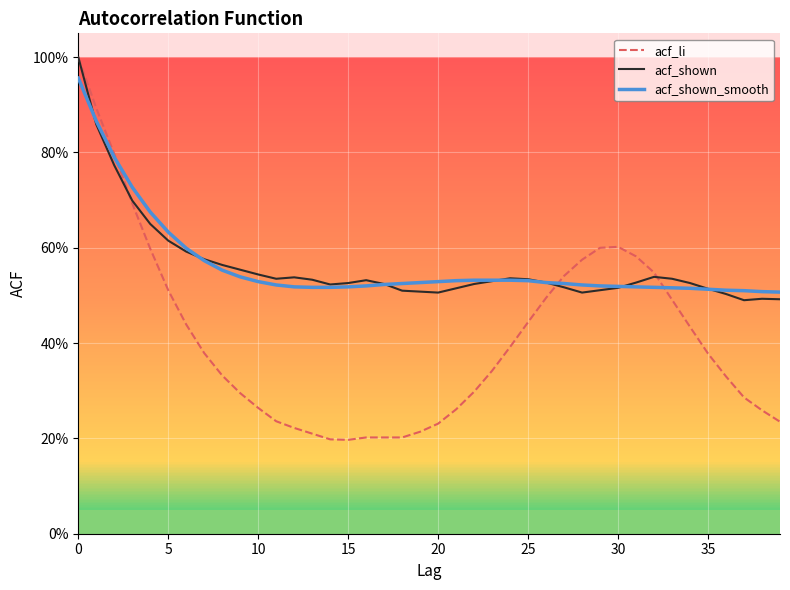

Which series has the widest spread of values?

acf_li